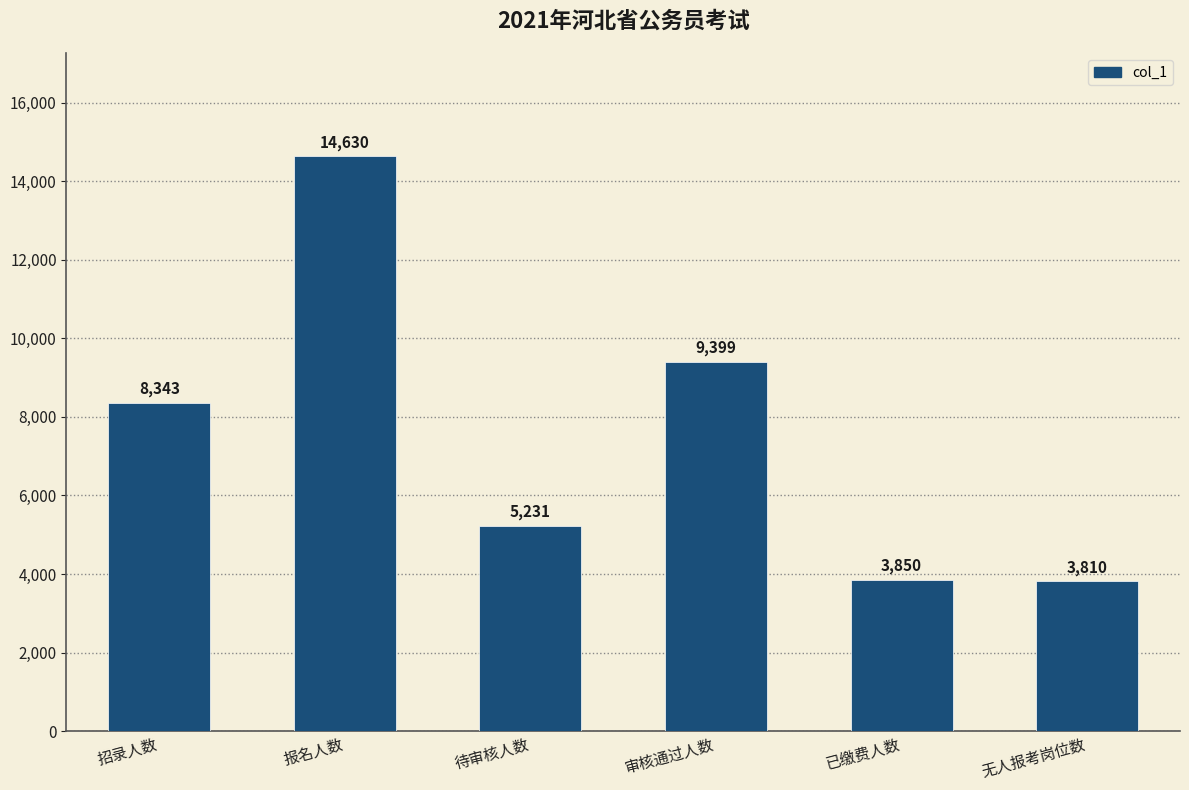

What is the change in value from 报名人数 to 已缴费人数?

-10780